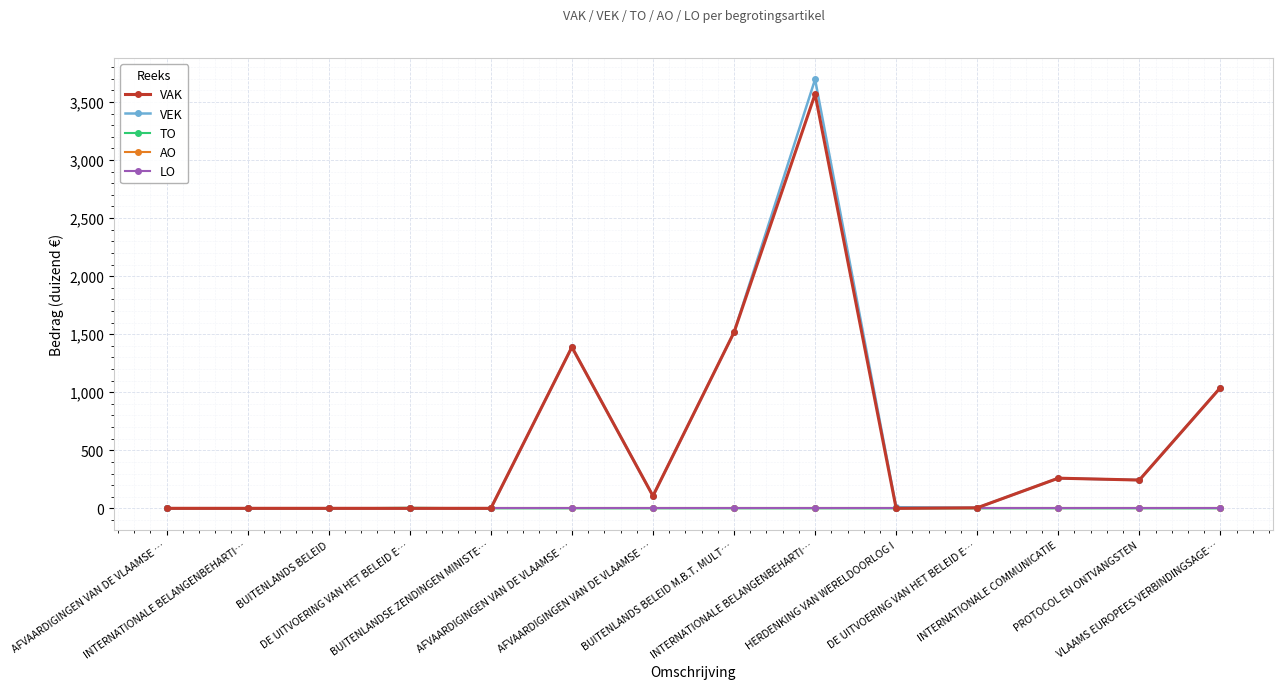

Is this an area chart (filled region under the line)?

No